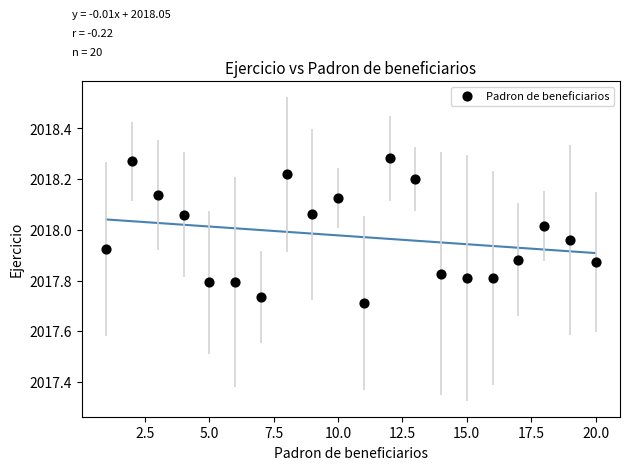

What is the range of Y values (max minus min)?

0.6